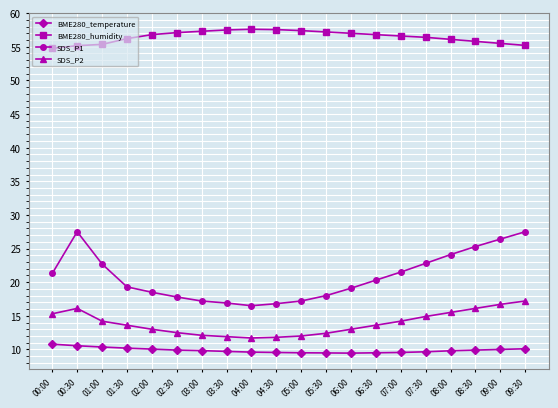

What is the minimum value for BME280_humidity?

54.8